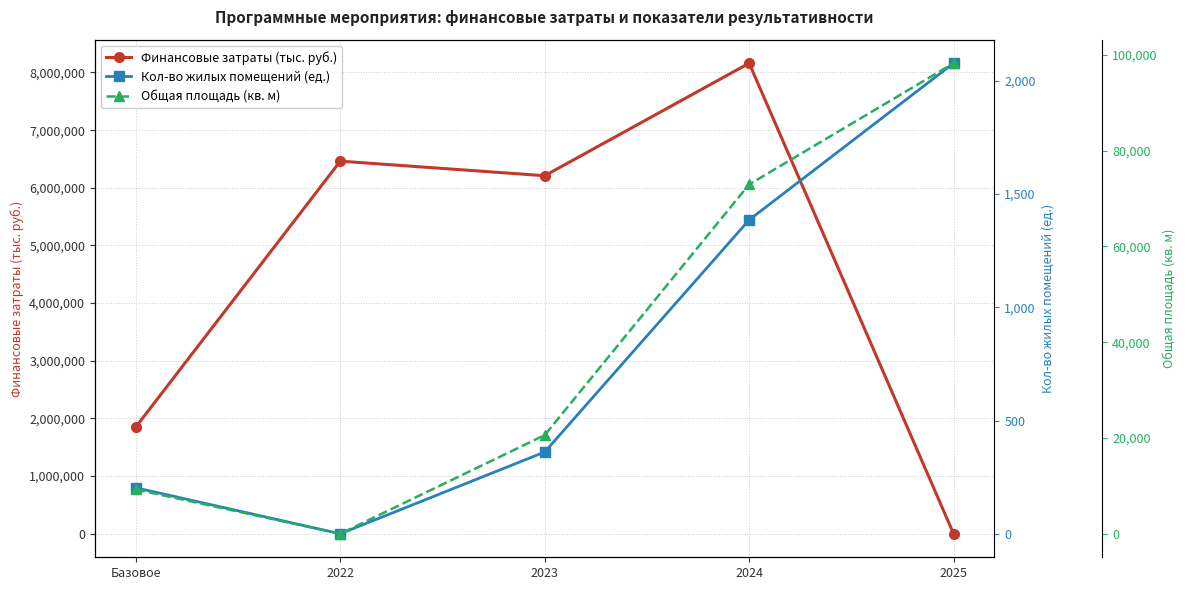

True or false: Финансовые затраты (тыс. руб.) and Общая площадь (кв. м) cross at least once.

True